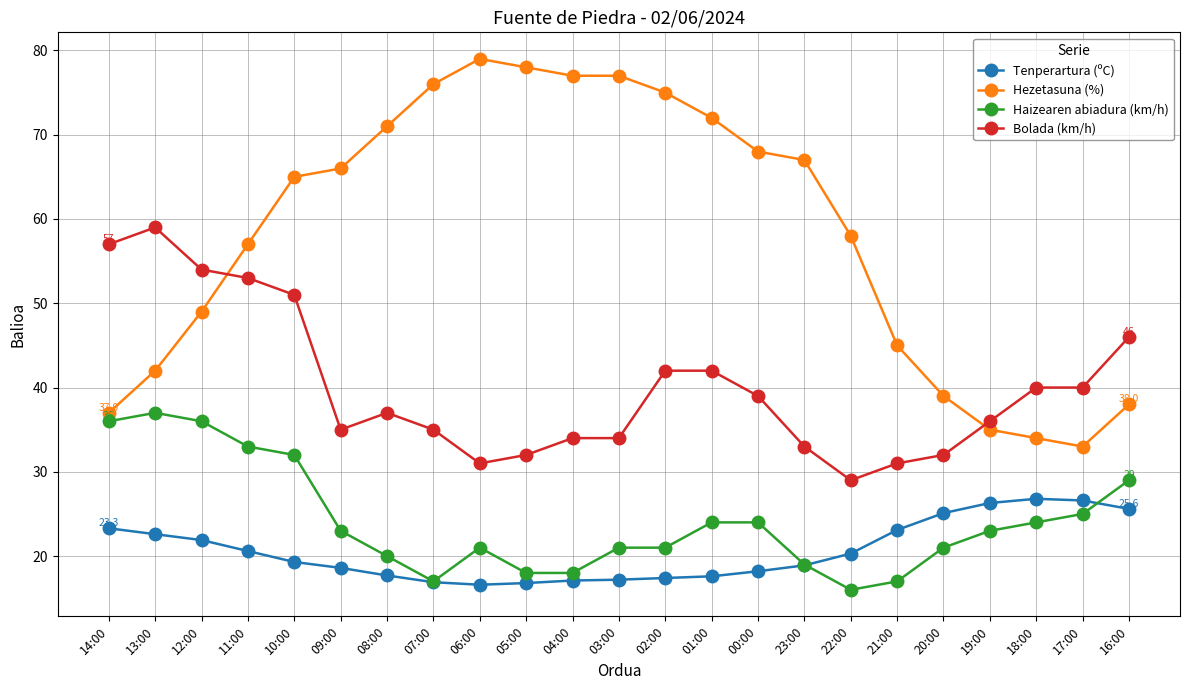

True or false: Bolada (km/h) has more than 1 interior local peaks.

True